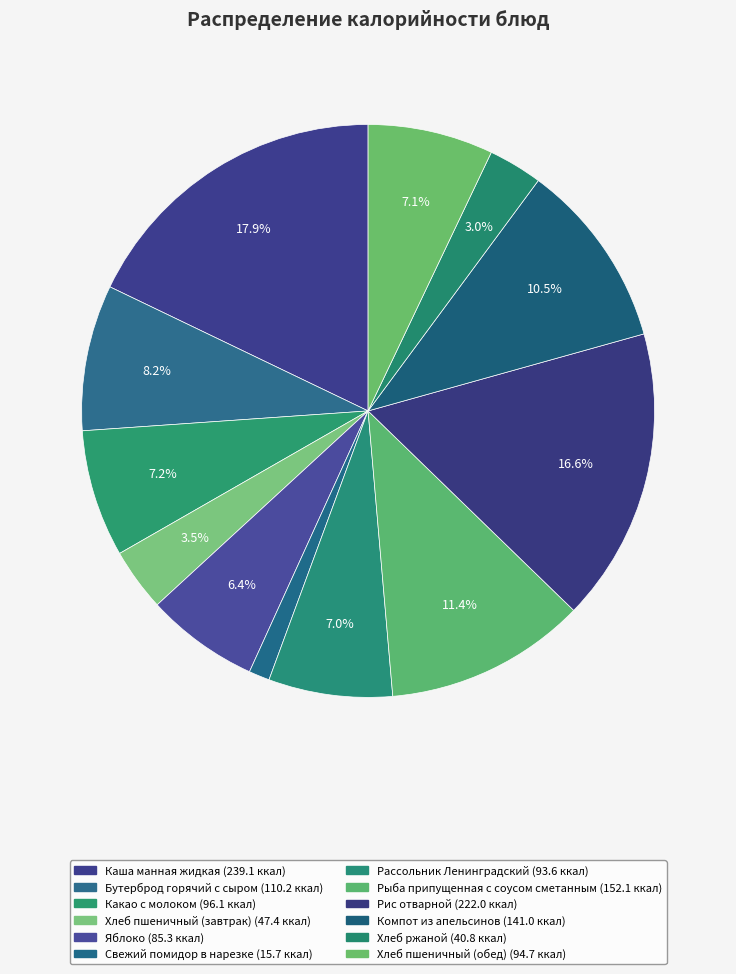

Rank the categories by value from lowest to highest.

Свежий помидор в нарезке, Хлеб ржаной, Хлеб пшеничный (завтрак), Яблоко, Рассольник Ленинградский, Хлеб пшеничный (обед), Какао с молоком, Бутерброд горячий с сыром, Компот из апельсинов, Рыба припущенная с соусом сметанным, Рис отварной, Каша манная жидкая